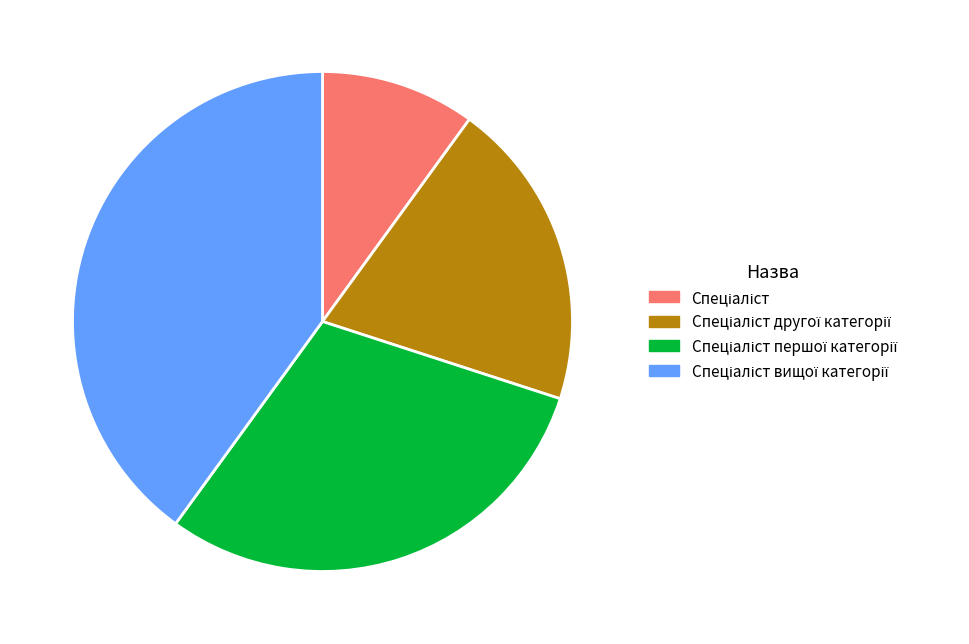

Is there any slice that represents more than half of the pie?

No